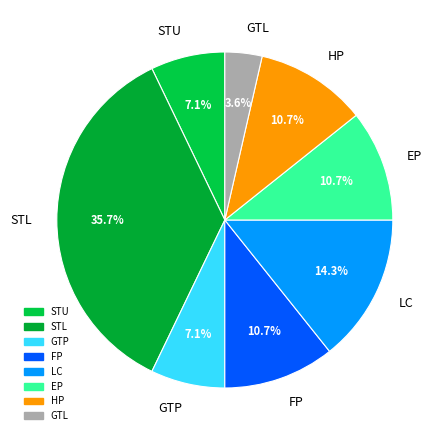

How many segments does this pie chart have?

8